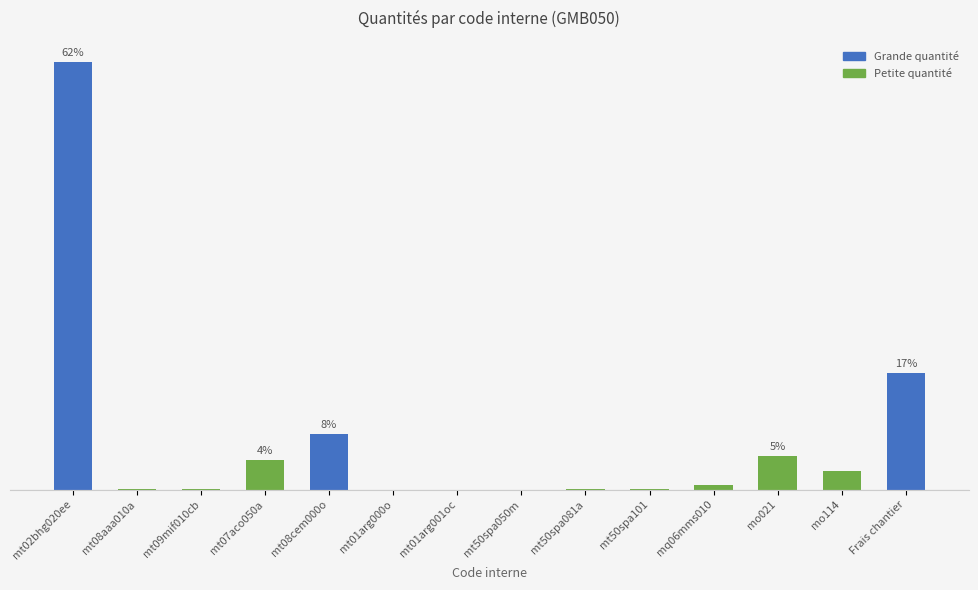

Reading left to right, list all the values displayed in this chart.

mt02bhg020ee=11.0	mt08aaa010a=0.0	mt09mif010cb=0.0	mt07aco050a=0.8	mt08cem000o=1.4	mt01arg000o=0.0	mt01arg001oc=0.0	mt50spa050m=0.0	mt50spa081a=0.0	mt50spa101=0.0	mq06mms010=0.1	mo021=0.9	mo114=0.5	Frais chantier=3.0